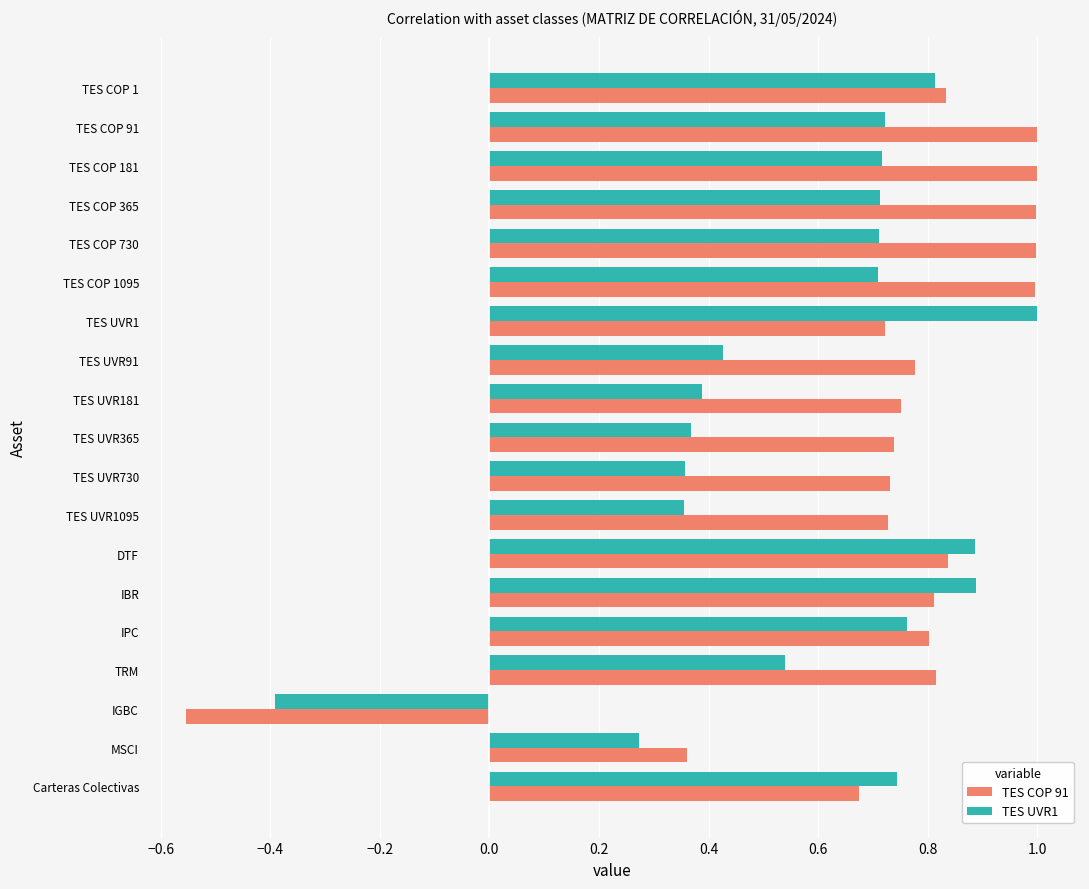

What is the greatest value displayed?

1.0